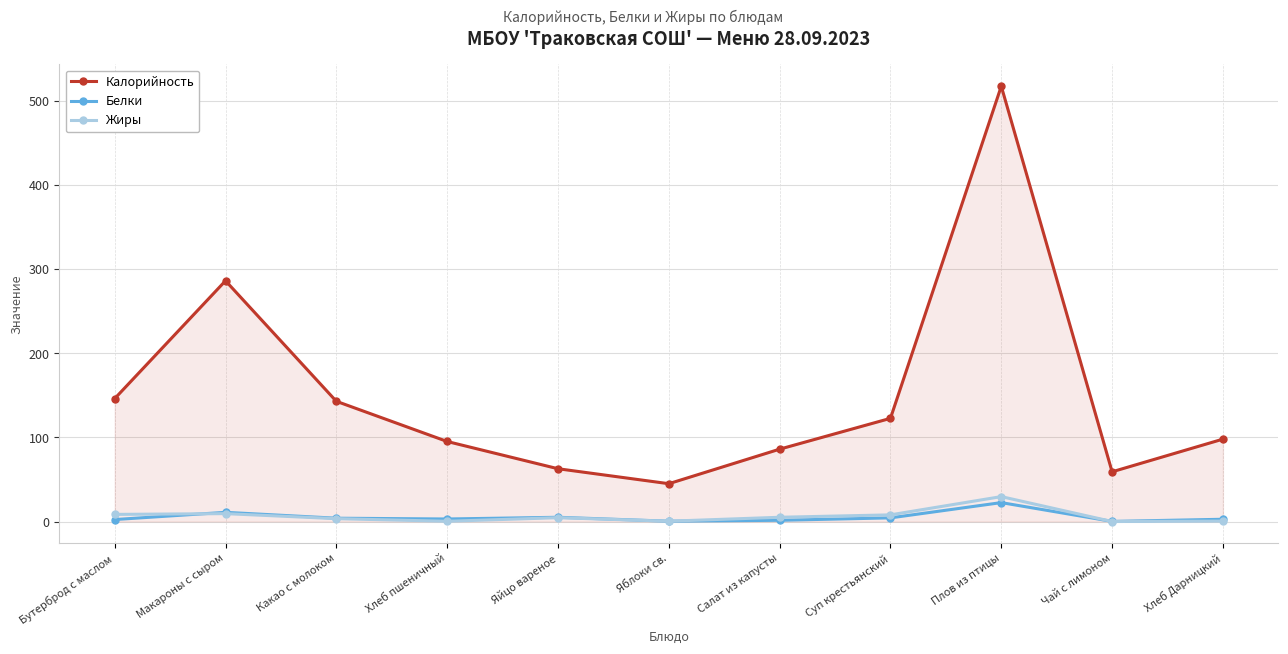

What is the label of the 2nd point from the left?

Макароны с сыром